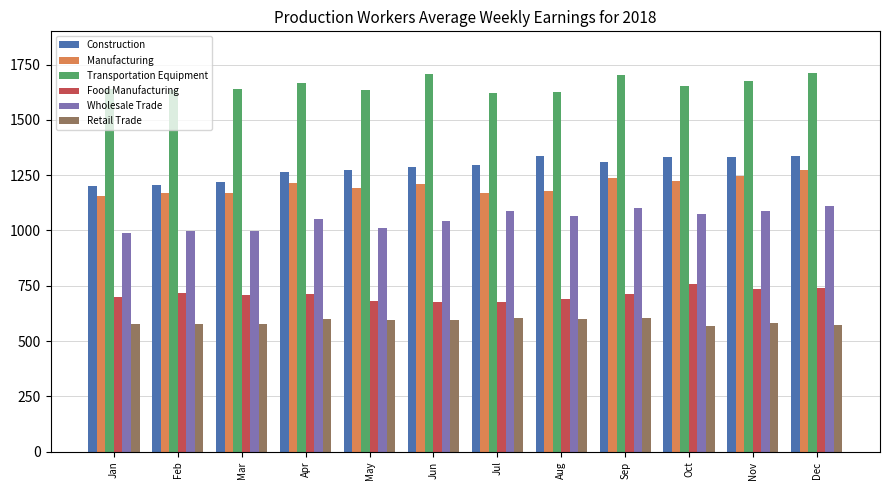

The value of Construction at Nov is 538.8. True or false?

False